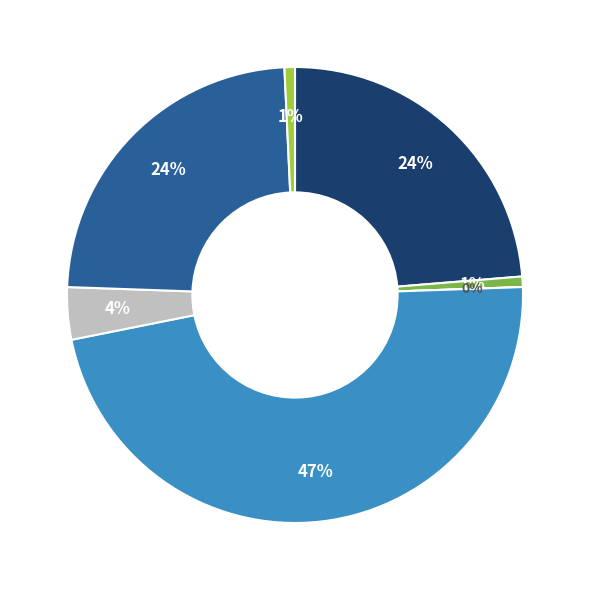

To the nearest percent, what is the difference between the largest and smallest slice percentages?

47%